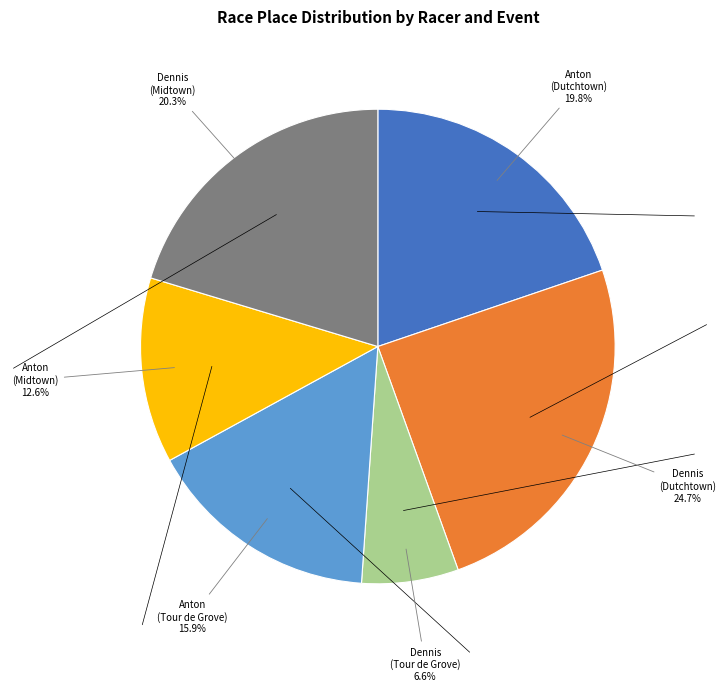

Does any single category account for the majority?

No